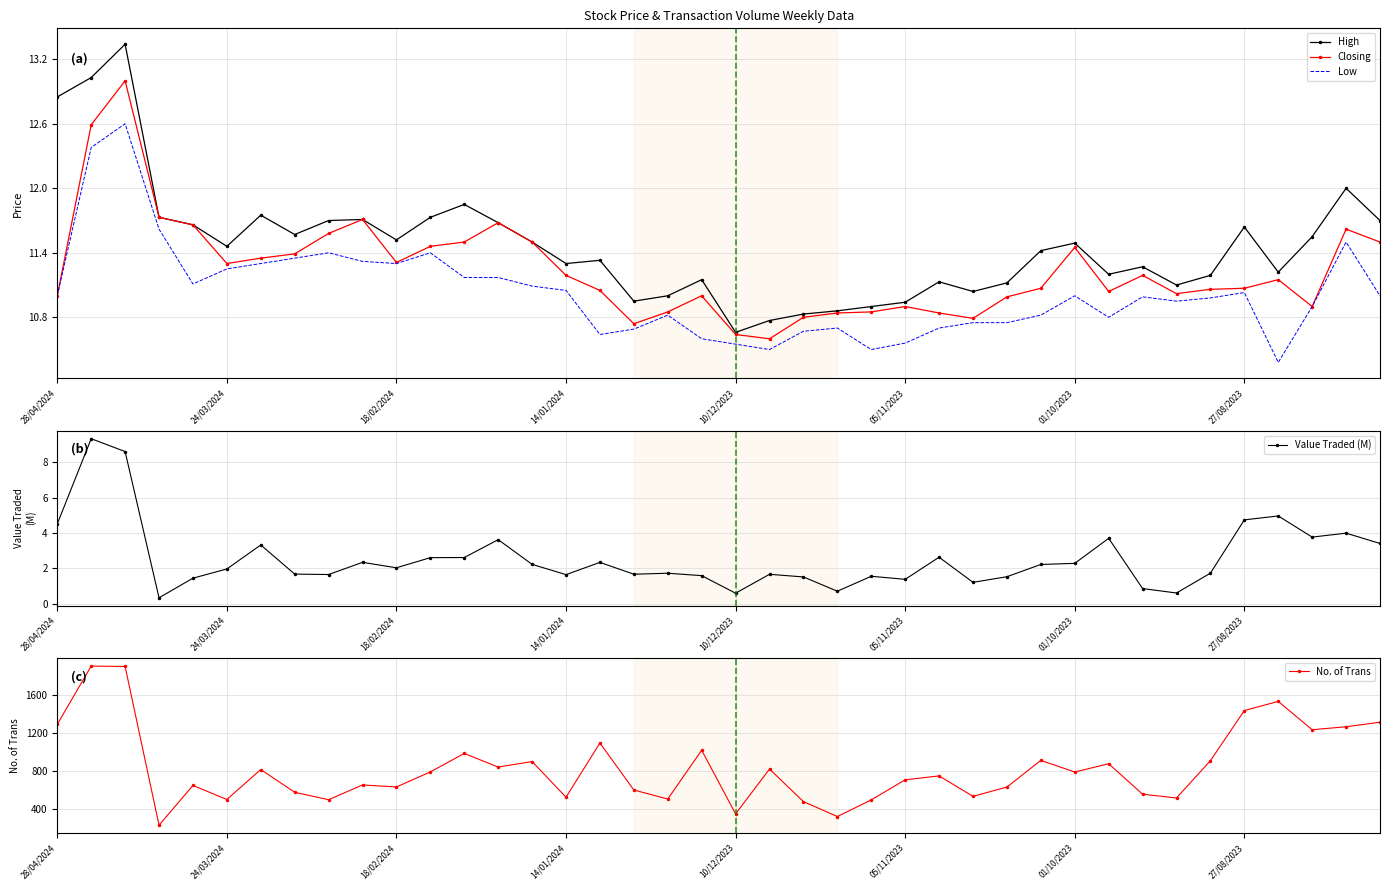

How many lines are shown in the chart?

5